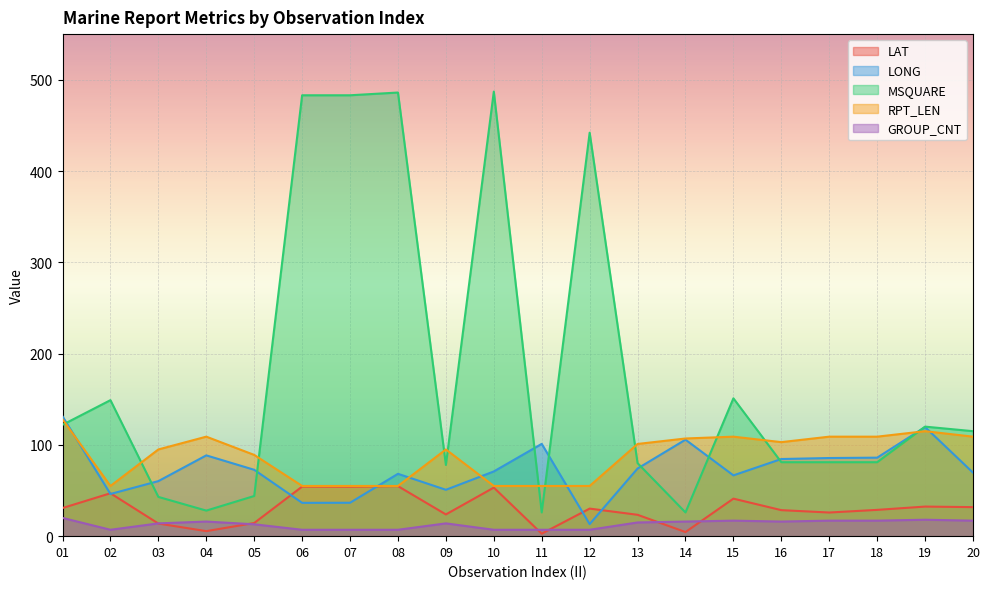

In GROUP_CNT, how many points are lower than both neighbors (excluding endpoints)?

2